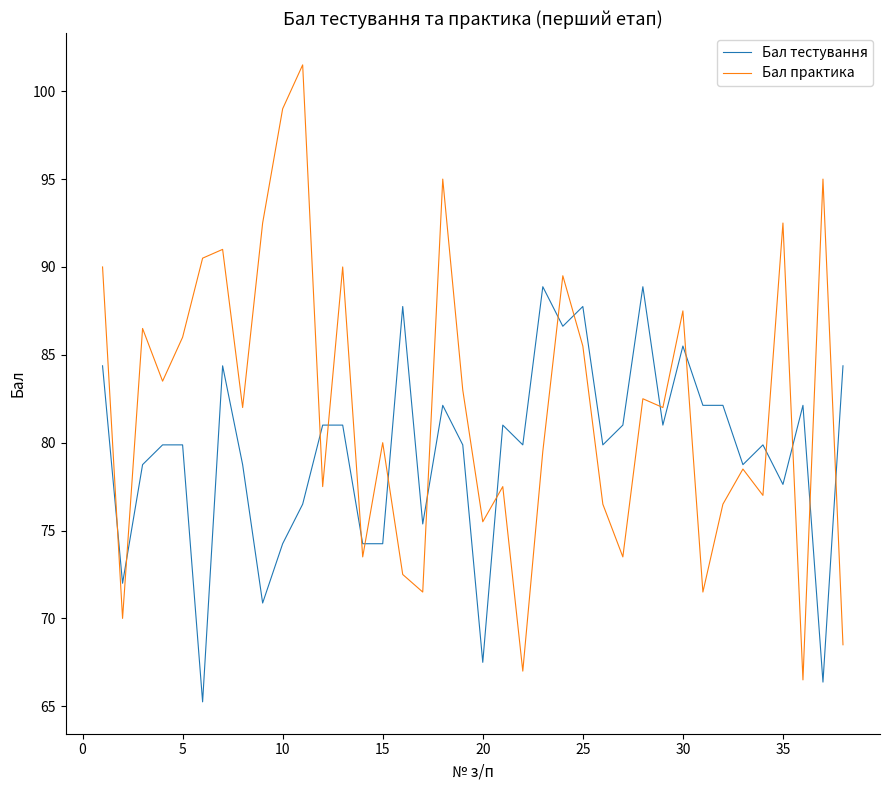

Which series has the largest range (max minus min)?

Бал практика